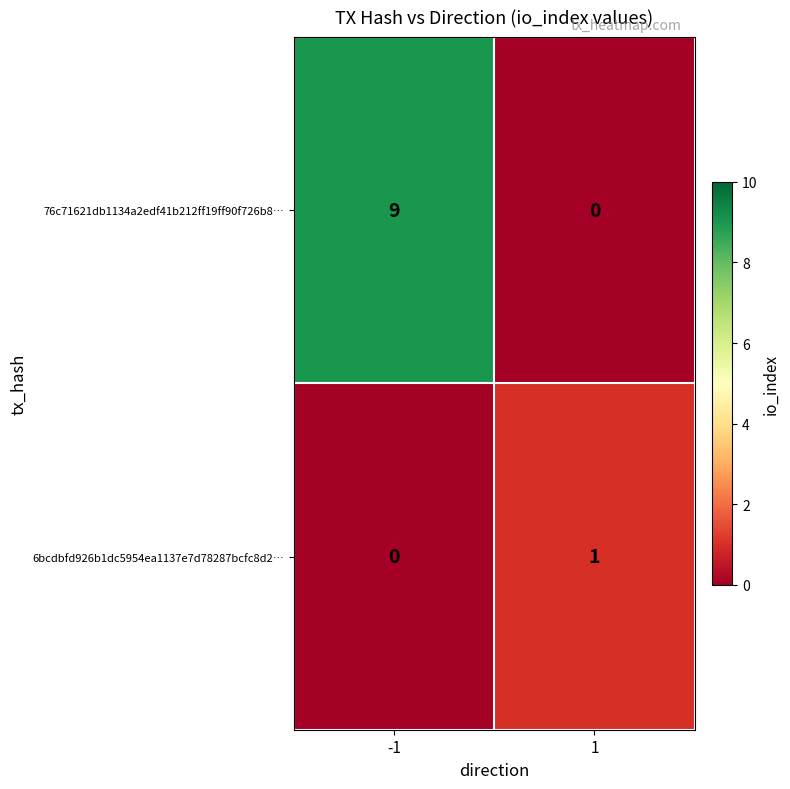

What value does the 76c71621db1134a2edf41b212ff19ff90f726b8… series have at -1?

9